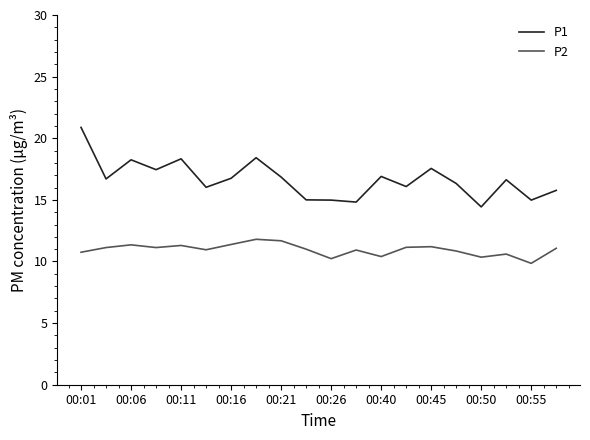

Which series has the largest range (max minus min)?

P1